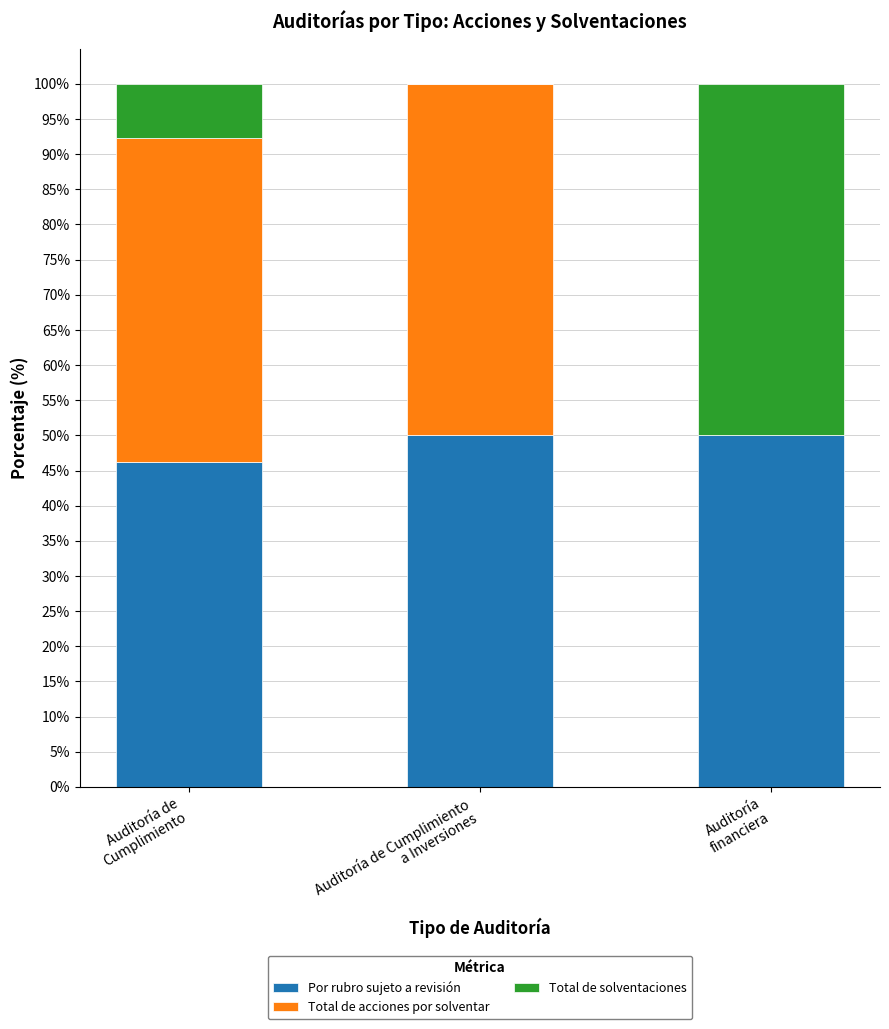

What is the highest value of the Por rubro sujeto a revisión series?

50.0